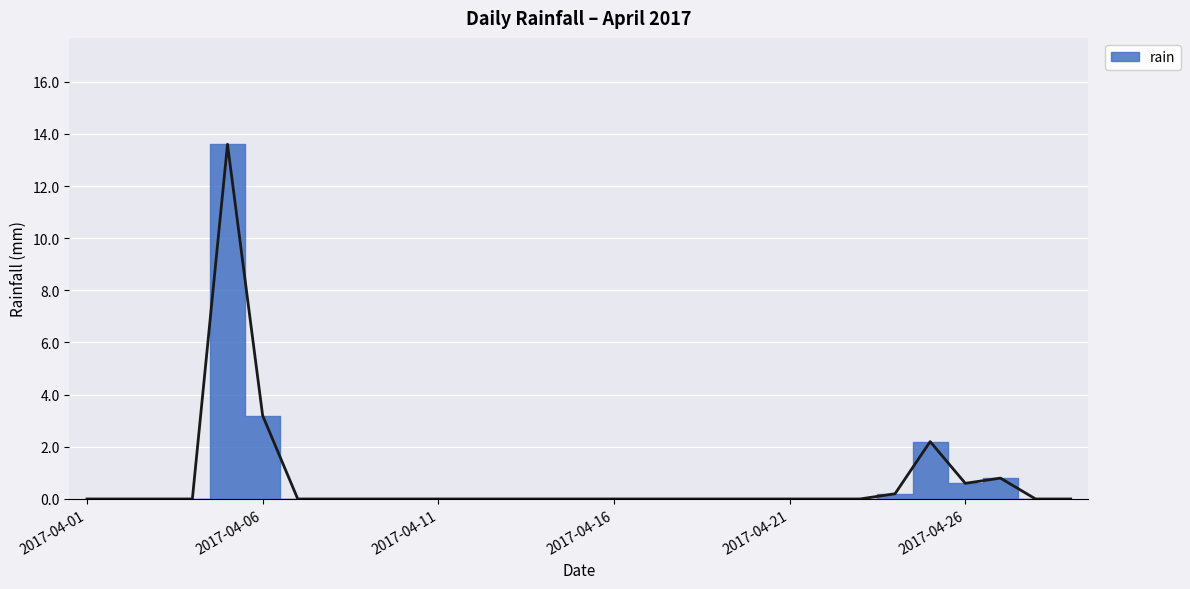

What is the change in value from 2017-04-23 to 2017-04-25?

+2.2